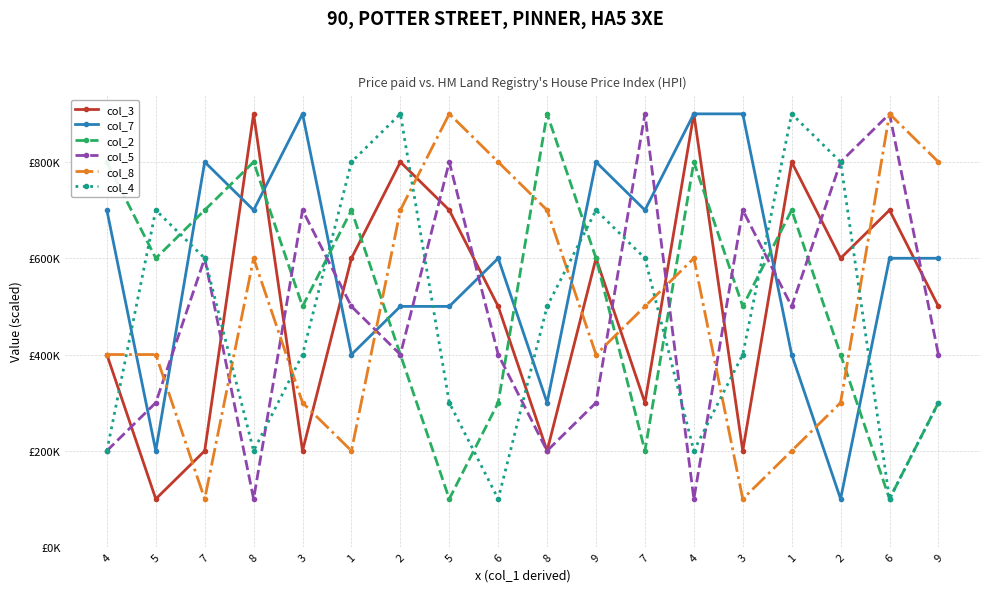

How many values in the col_5 series are below 500000?

9